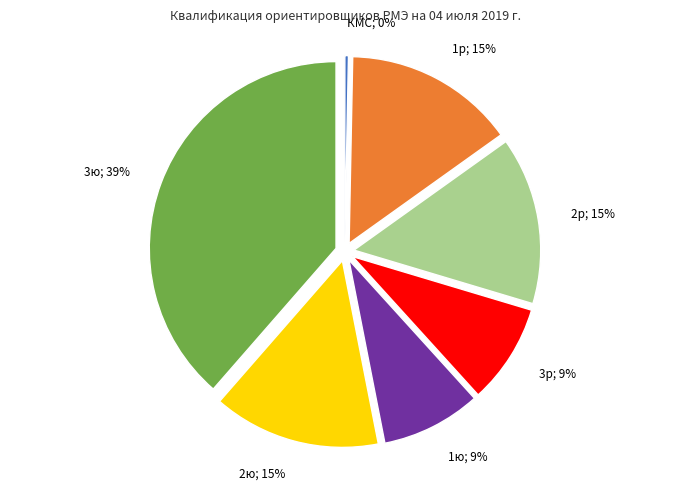

To the nearest percent, what is the average slice percentage?

14%